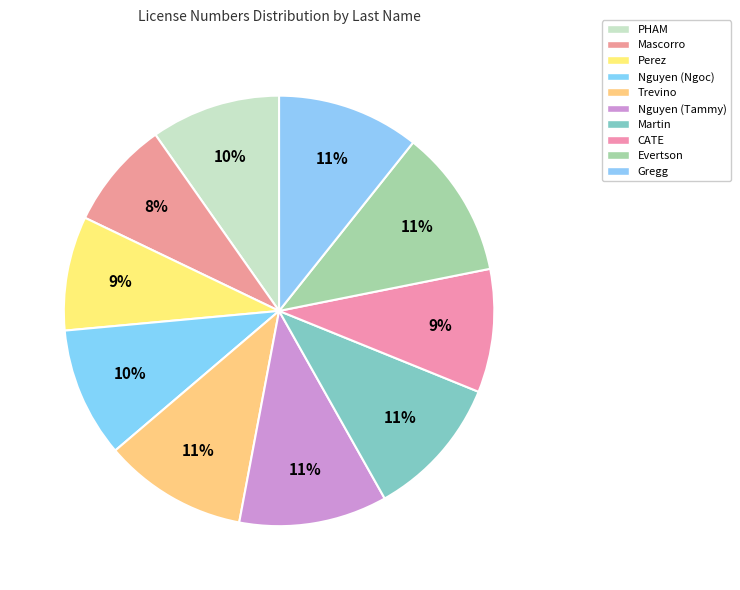

How many slices are in this pie chart?

10